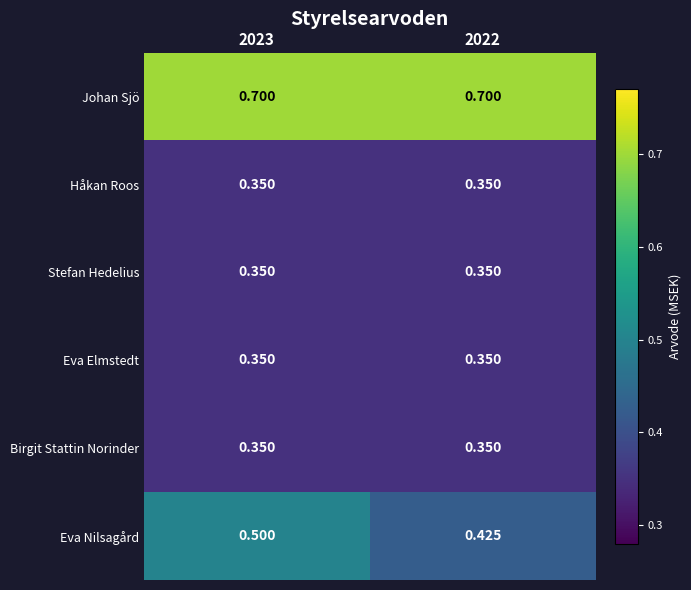

Between 2023 and 2022, which series saw the biggest shift?

Eva Nilsagård